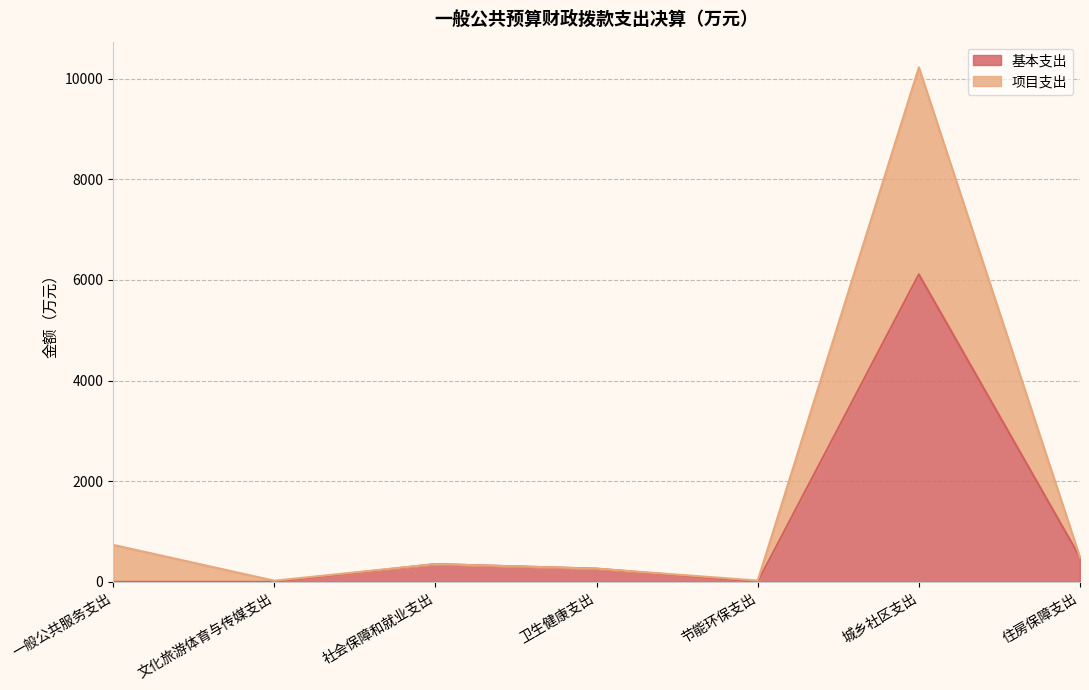

Which category has the lowest value in the 基本支出 series?

一般公共服务支出